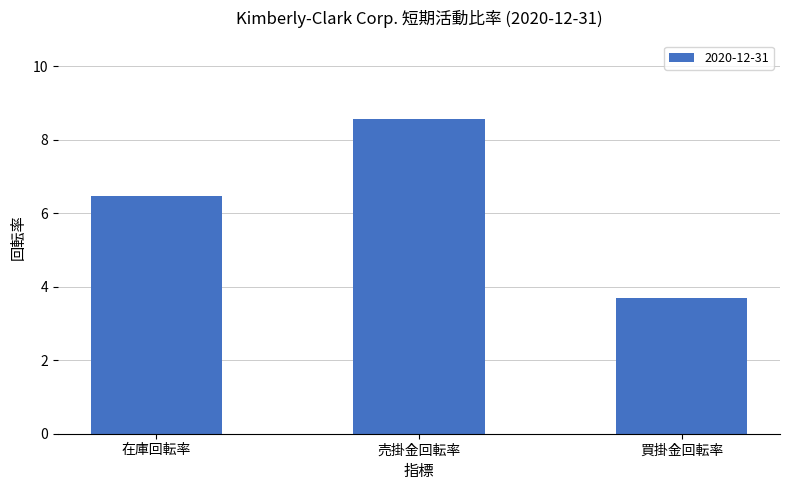

The chart shows a value of 1.9 at 買掛金回転率. True or false?

False